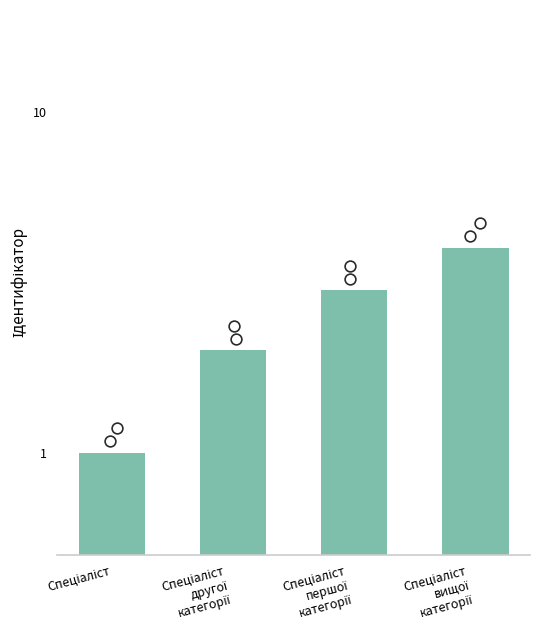

Which has a higher value, Спеціаліст
вищої
категорії or Спеціаліст?

Спеціаліст
вищої
категорії